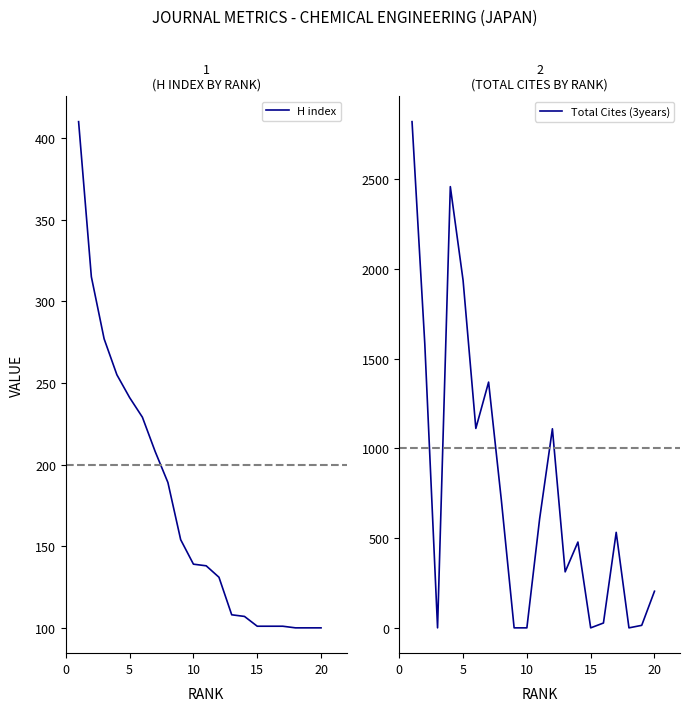

Is this an area chart (filled region under the line)?

No